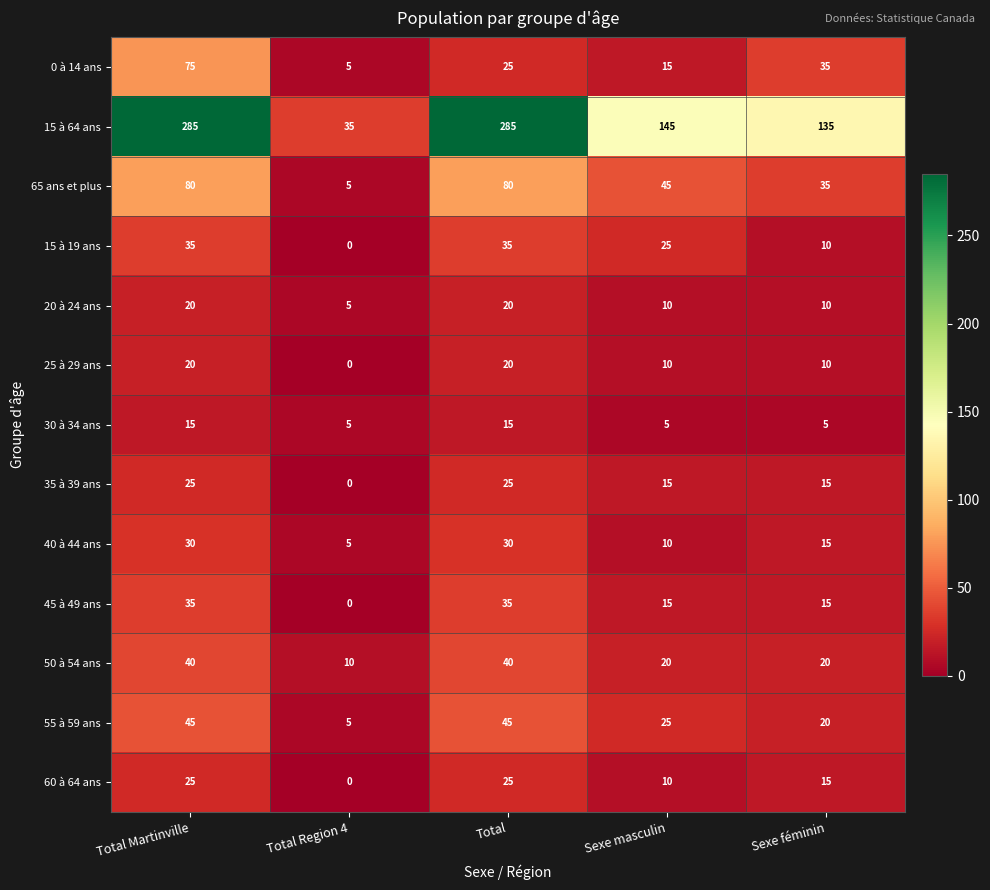

True or false: 0 à 14 ans has a value of 131 at Total Martinville.

False